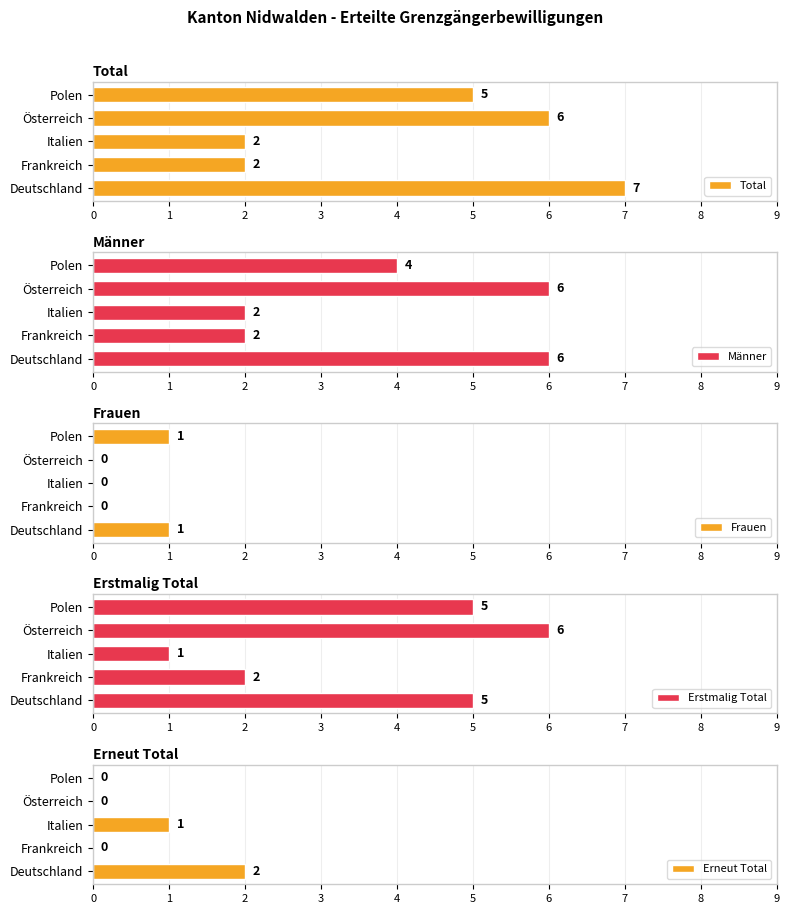

Reading left to right, what are all the values shown in this chart?

Total: 7	2	2	6	5
Männer: 6	2	2	6	4
Frauen: 1	0	0	0	1
Erstmalig Total: 5	2	1	6	5
Erneut Total: 2	0	1	0	0